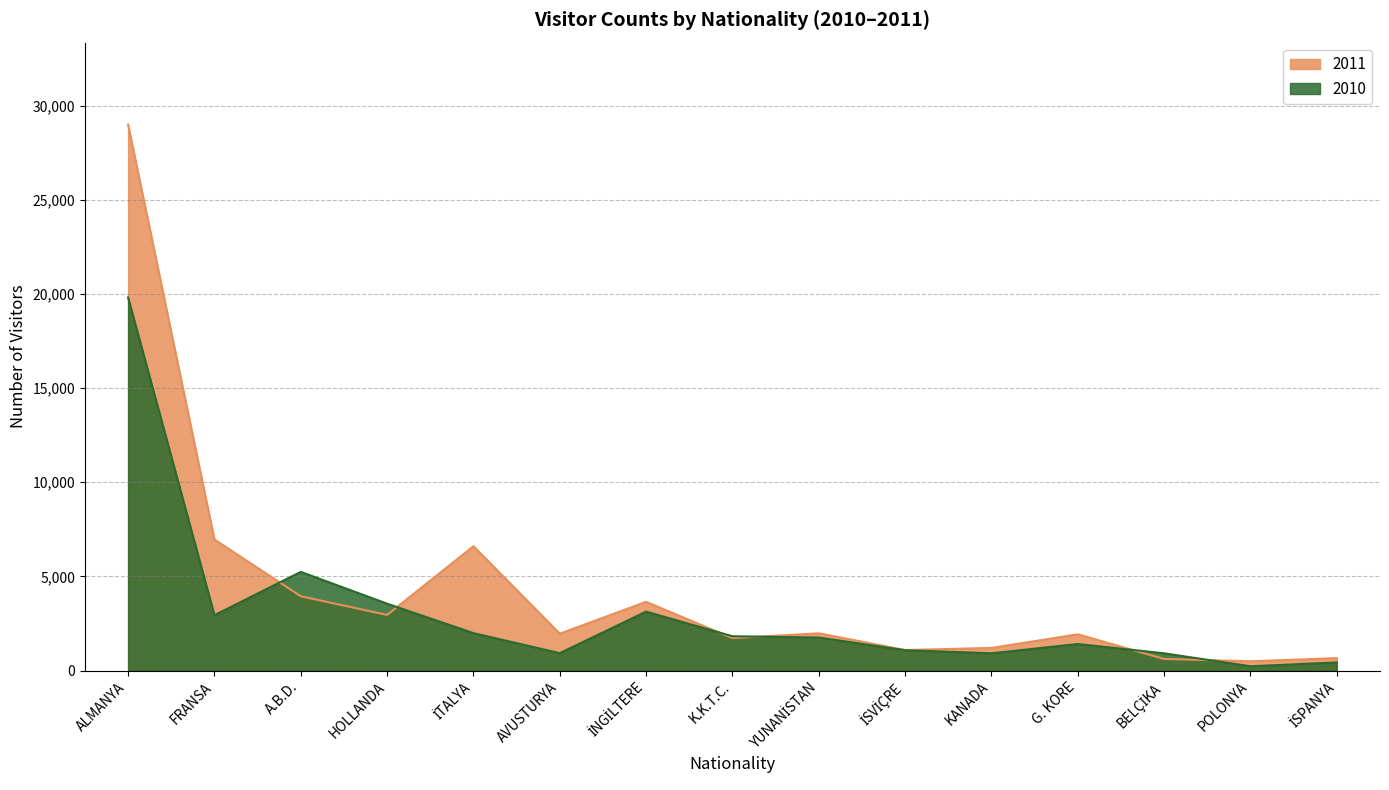

The 2011 series shows 1350 at YUNANİSTAN. True or false?

False